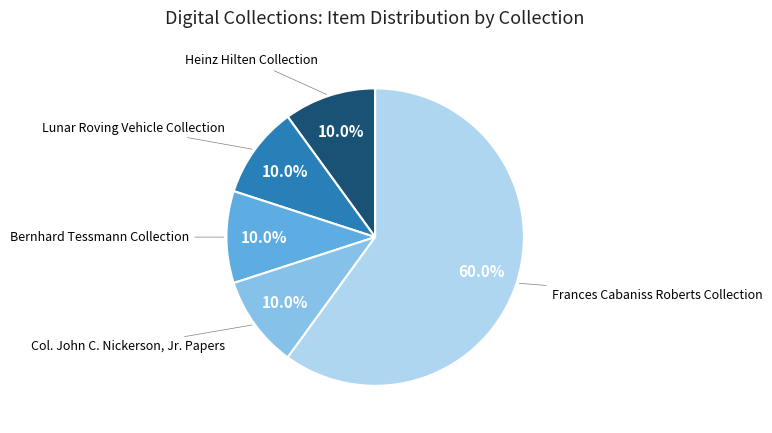

Does any single category account for the majority?

Yes